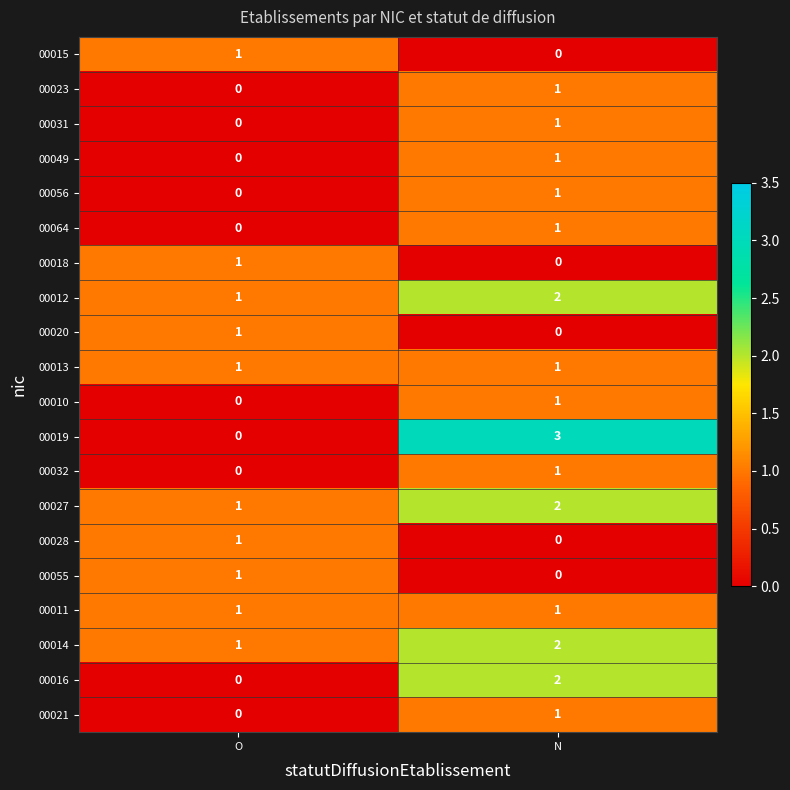

Rank the categories by 00055 value from lowest to highest.

N, O